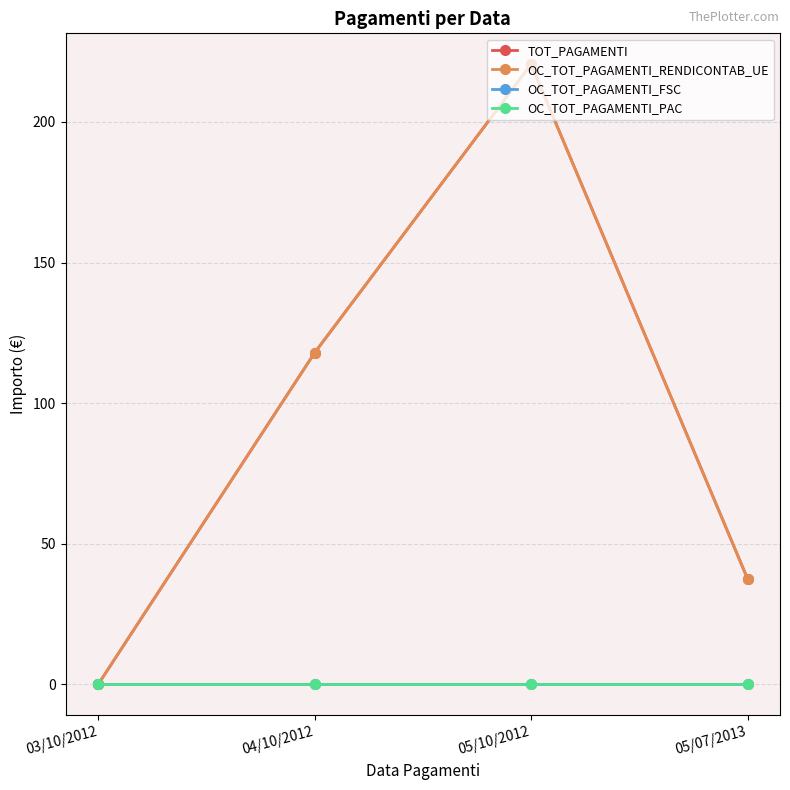

True or false: OC_TOT_PAGAMENTI_PAC and OC_TOT_PAGAMENTI_FSC cross at least once.

False